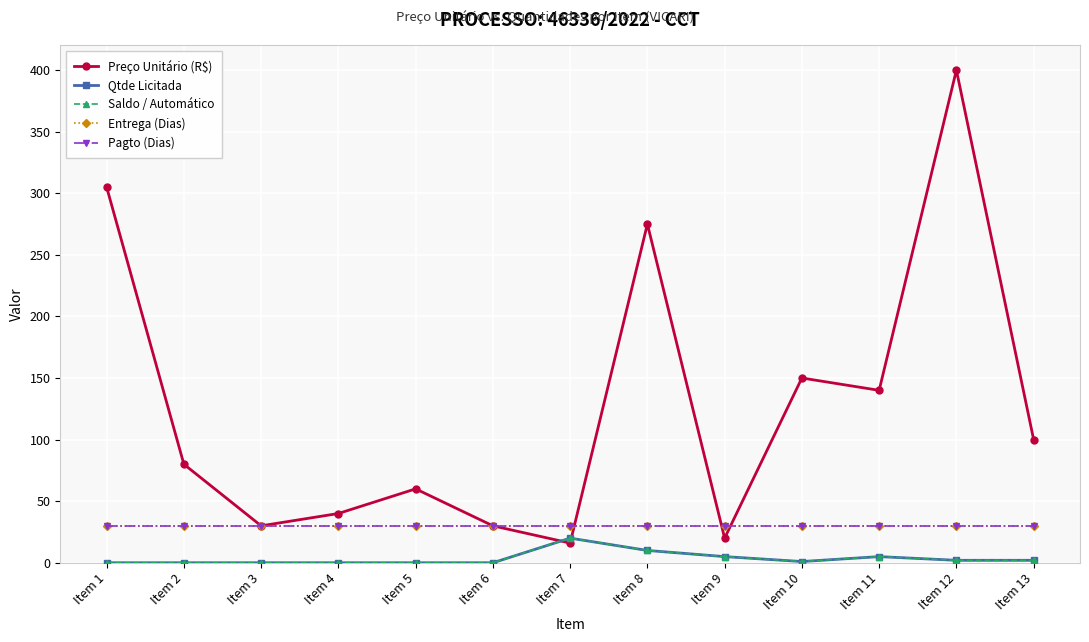

Is the value of Preço Unitário (R$) at Item 10 greater than the value of Qtde Licitada at Item 11?

Yes